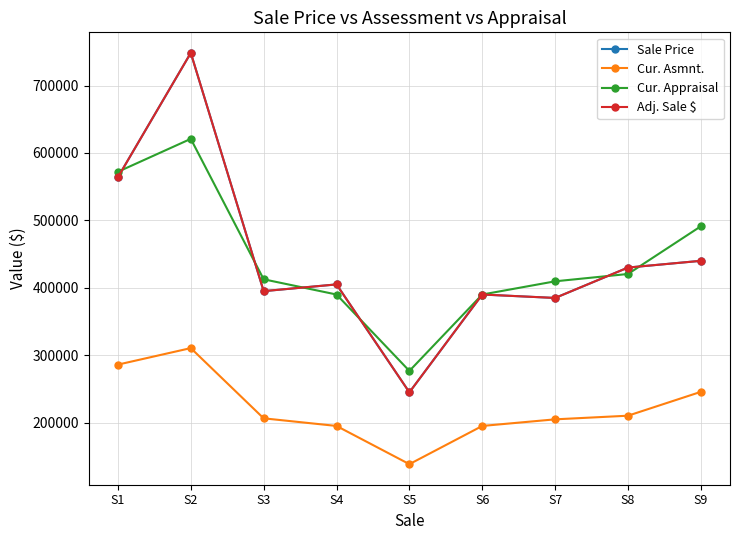

At S1, list the series in order from largest to smallest.

Cur. Appraisal, Sale Price, Adj. Sale $, Cur. Asmnt.